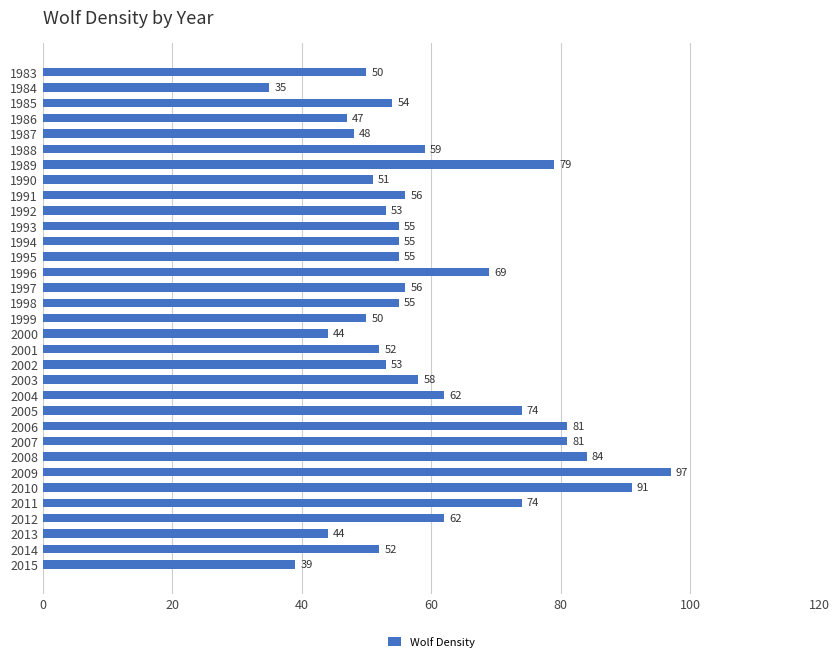

What is the value of the 12th bar from the top?

55